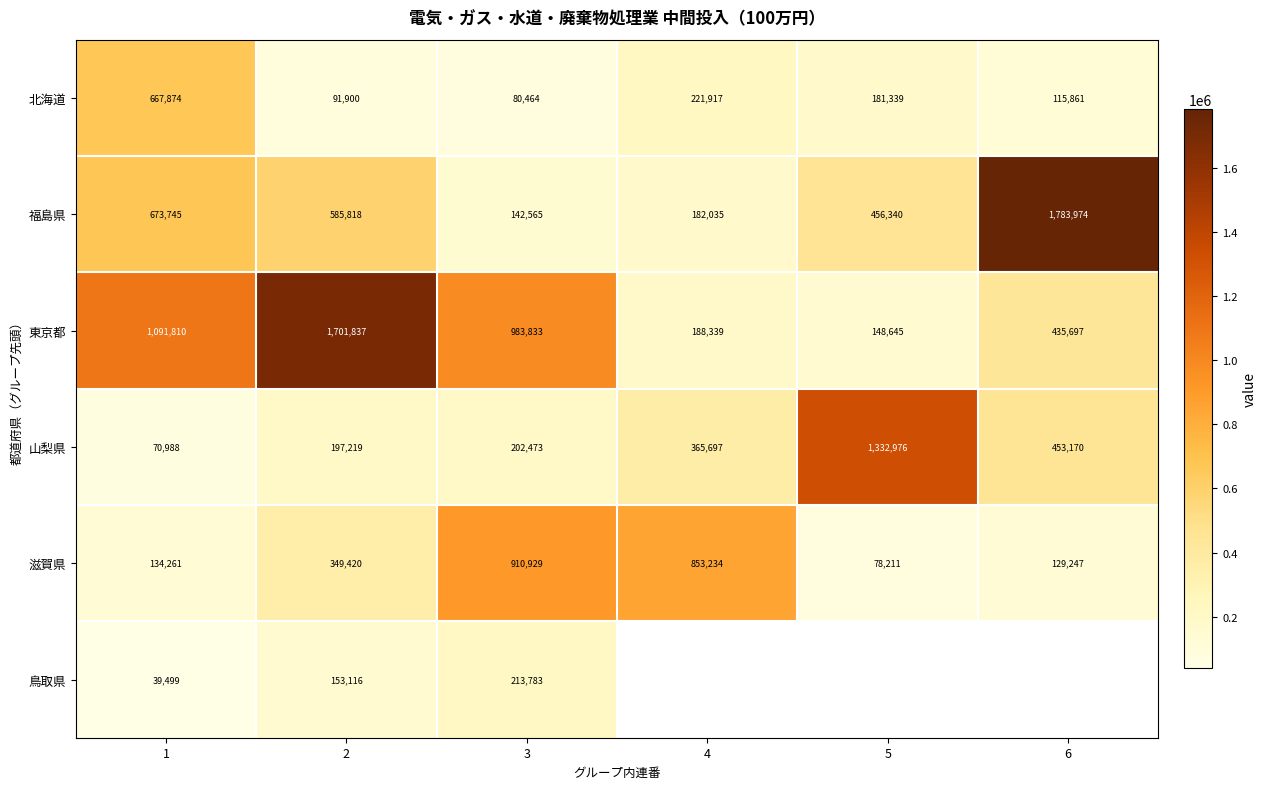

What is the difference between the highest and lowest values at 1?

1052311